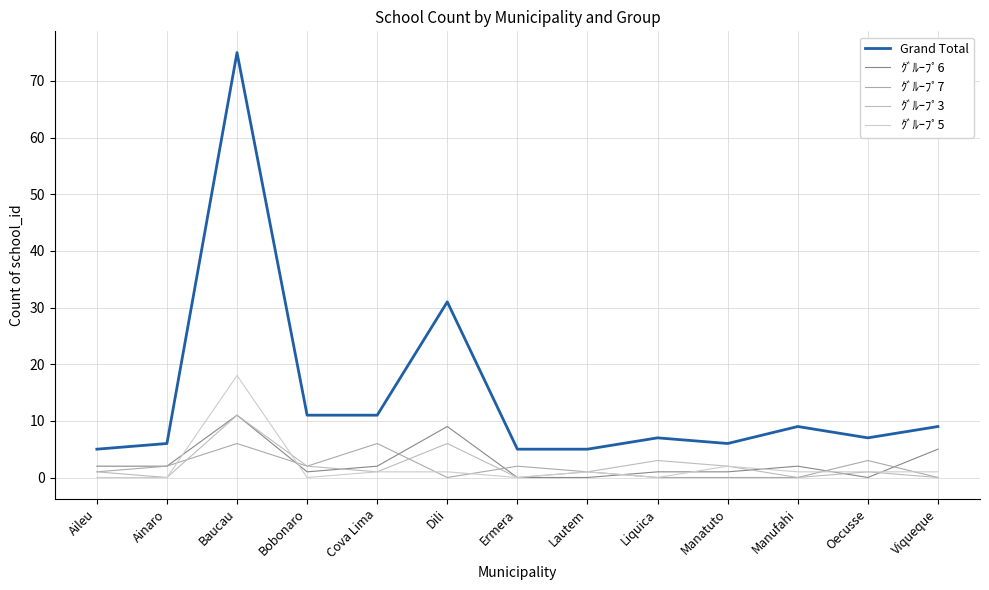

What is the average value of the Grand Total series?

14